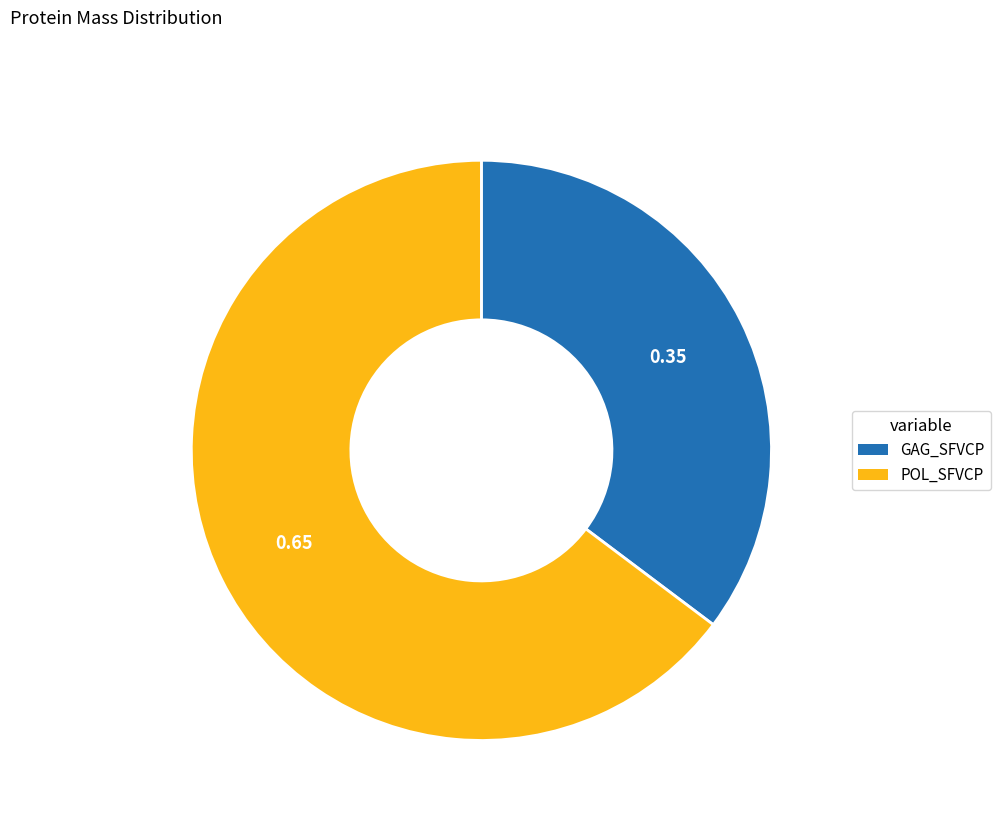

Is the sum of GAG_SFVCP and POL_SFVCP greater than half?

Yes